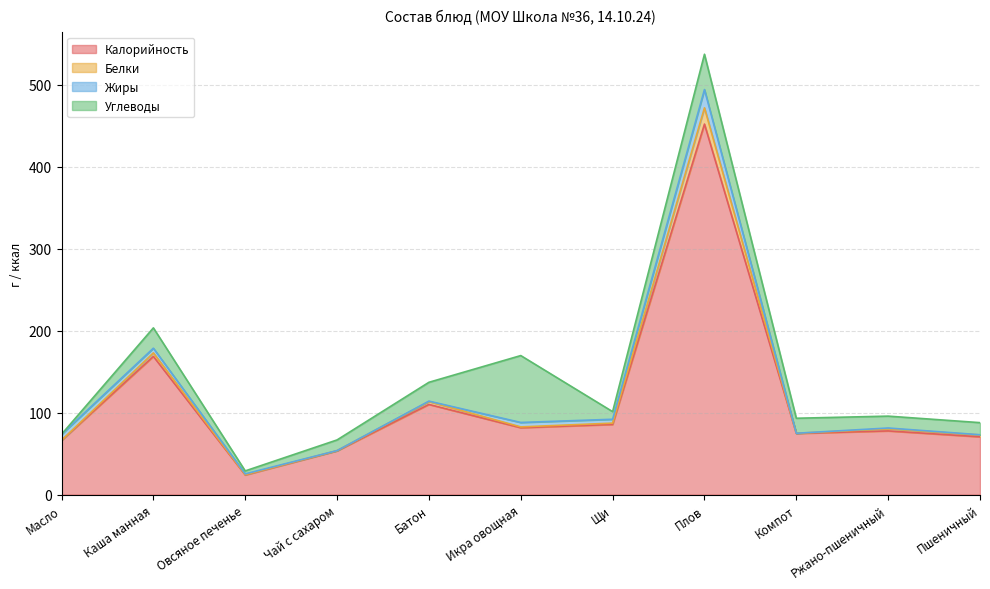

What is the highest value of the Калорийность series?

452.0